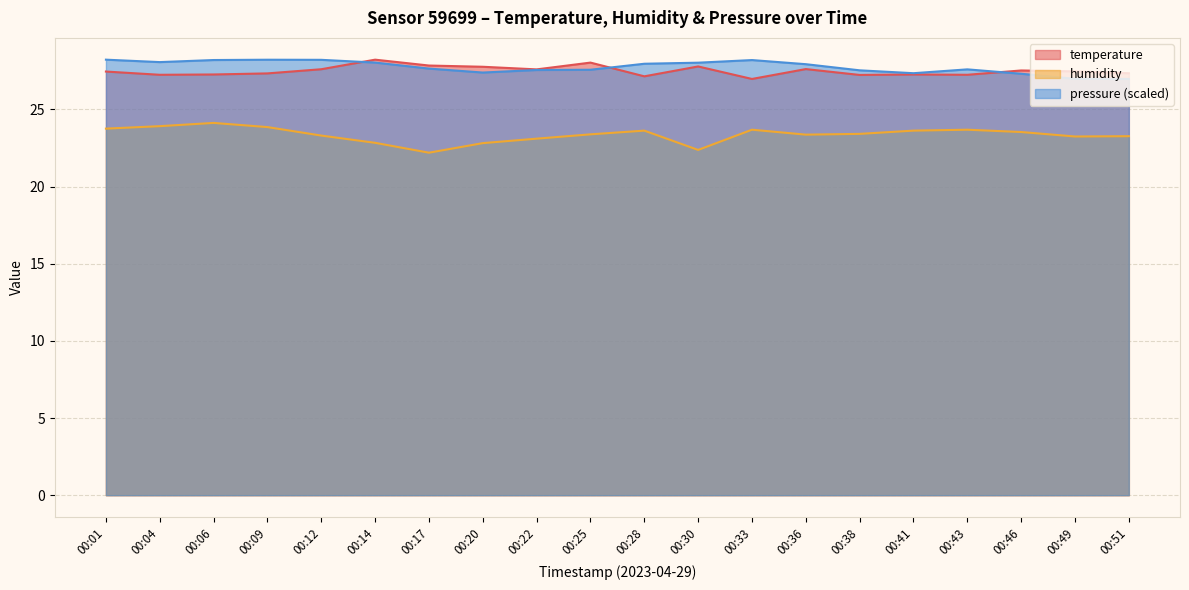

At which label does temperature reach its peak?

00:14